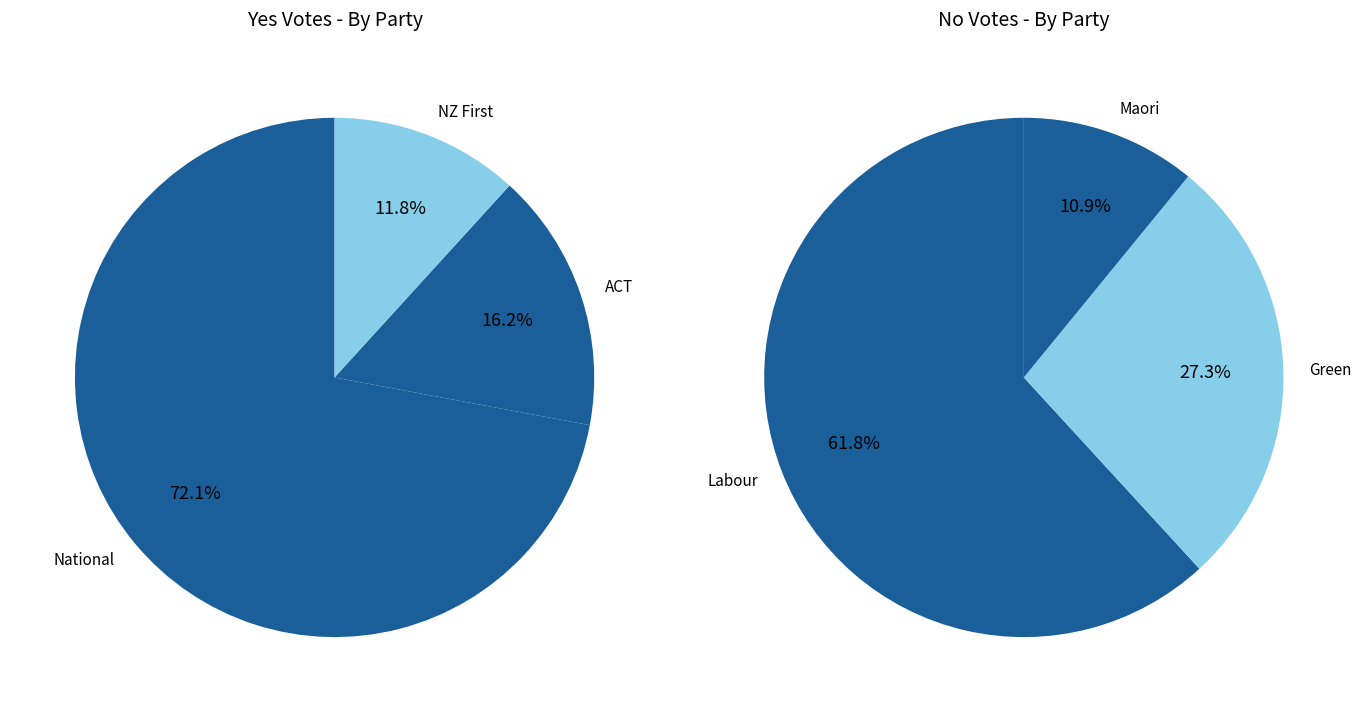

Which has a higher value, 2 or yes_values?

yes_values